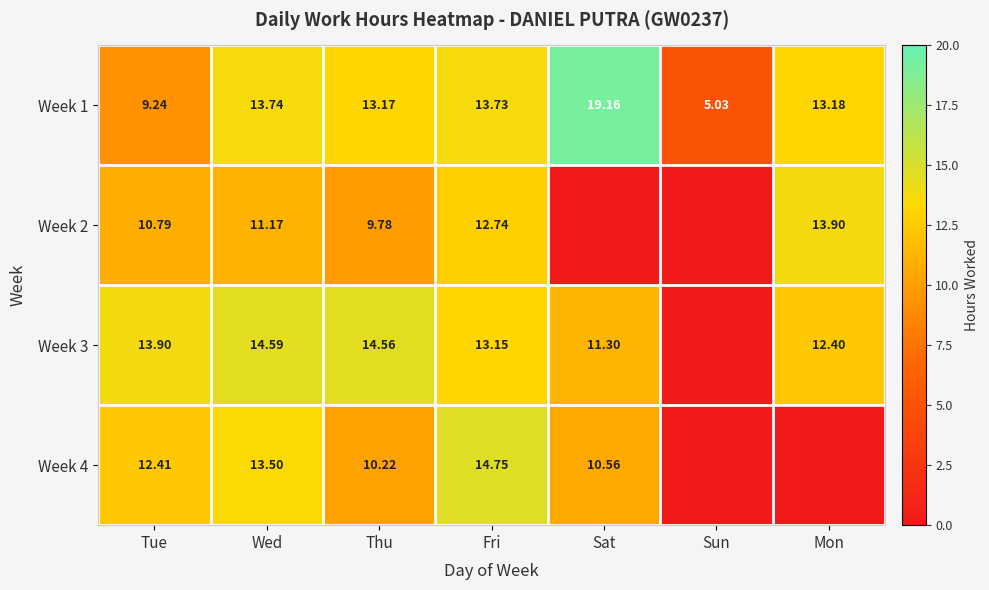

Is the value of Week 1 at Wed greater than the value of Week 4 at Fri?

No